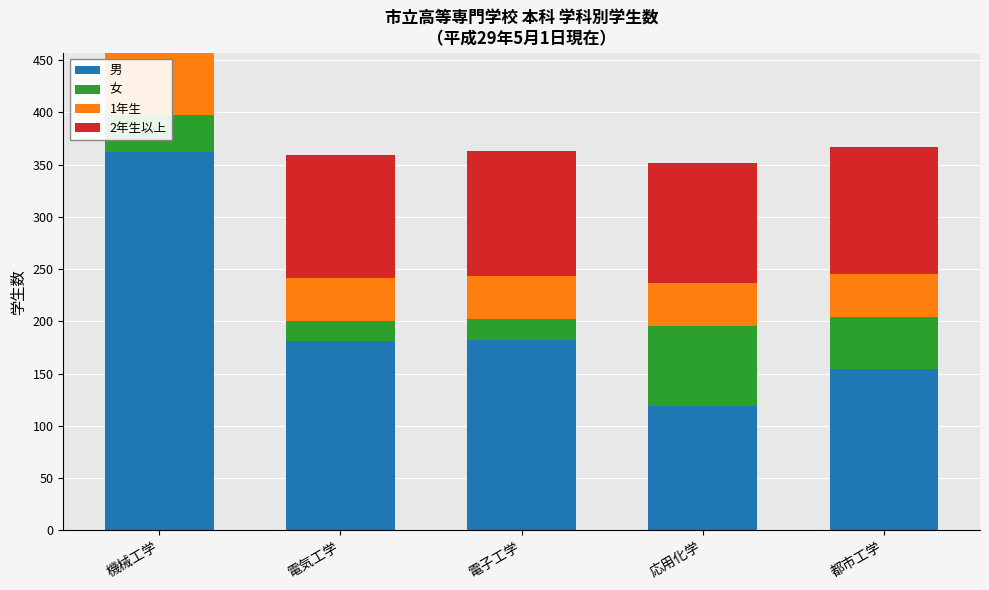

What is the difference between the maximum and minimum values in the 男 series?

243